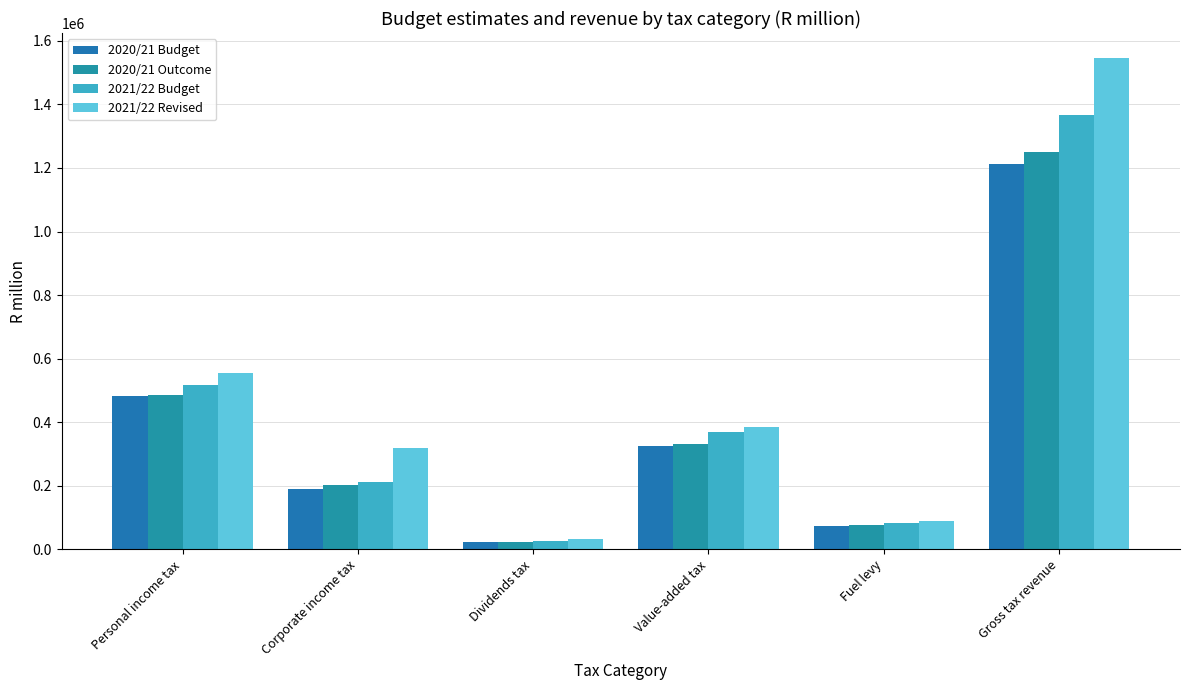

What is the total value across all series at Fuel levy?

323770.1